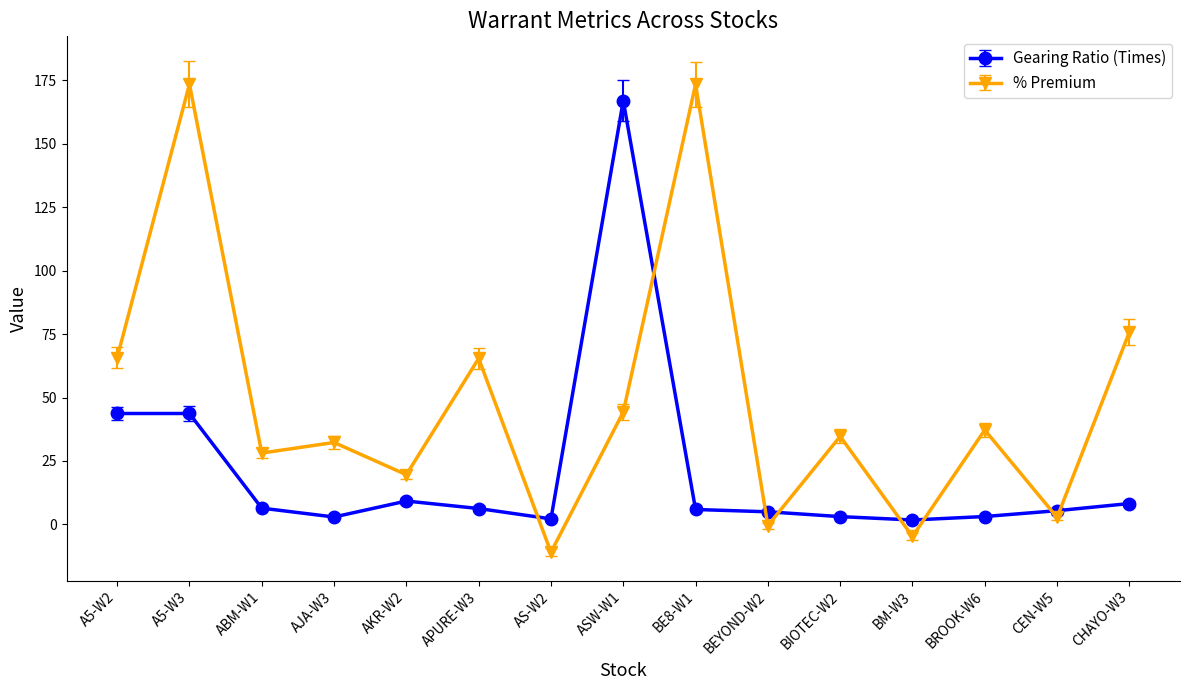

The value of % Premium at BE8-W1 is 45.7. True or false?

False